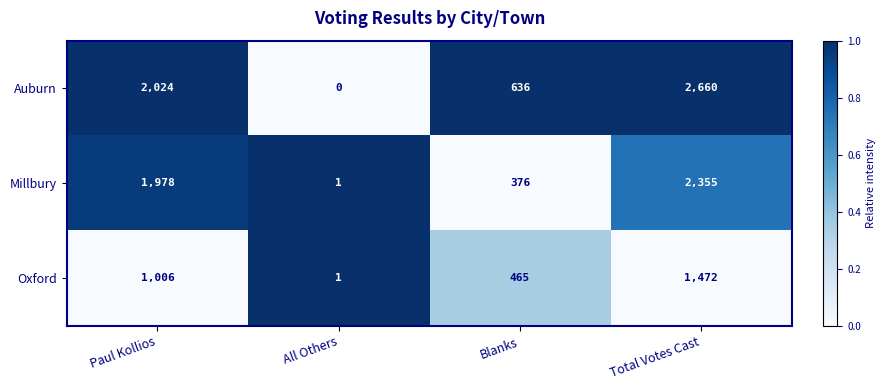

Which series has the largest total across all categories?

Auburn